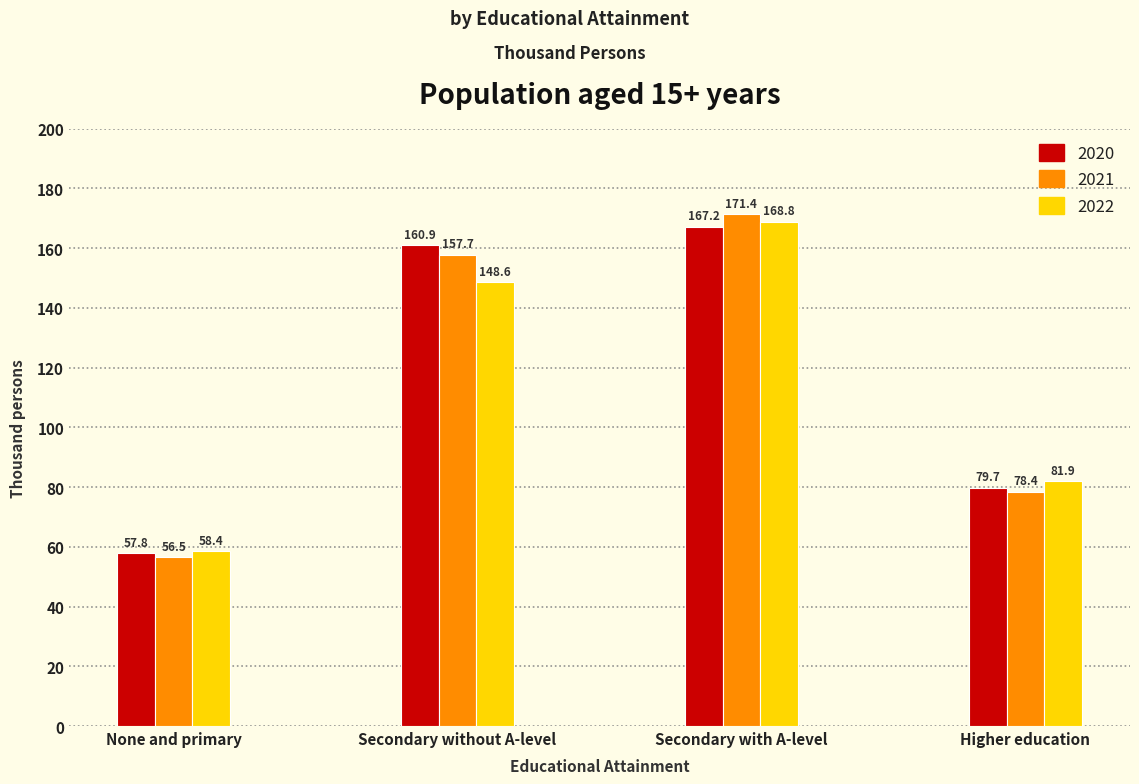

Reading left to right, list all the values displayed in this chart.

2020: 57.8	160.9	167.2	79.7
2021: 56.5	157.7	171.4	78.4
2022: 58.4	148.6	168.8	81.9